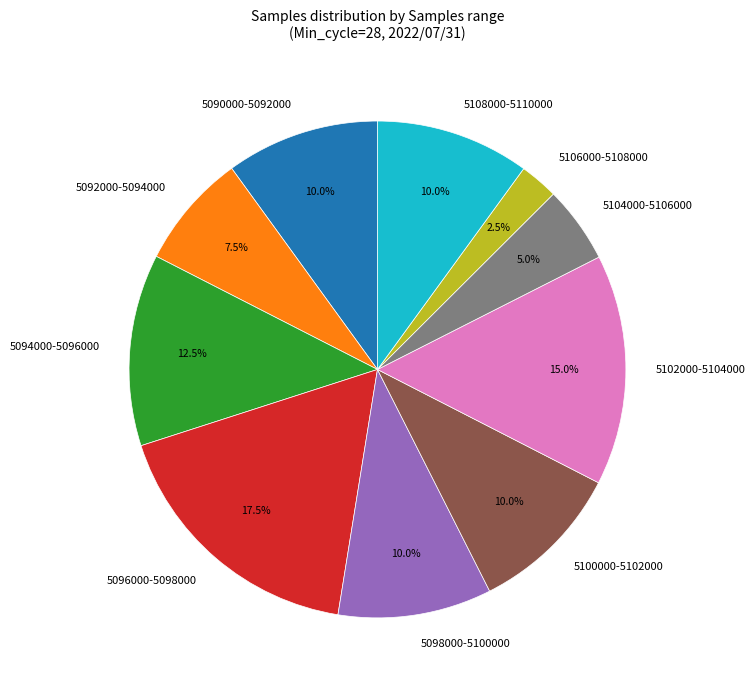

Is there any slice that represents more than half of the pie?

No